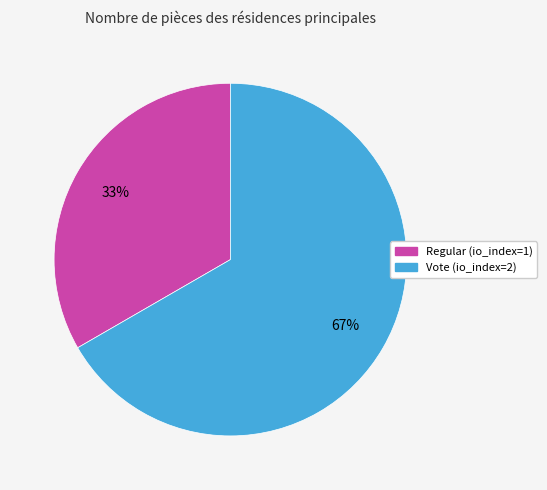

Between Vote (io_index=2) and Regular (io_index=1), which is larger?

Vote (io_index=2)